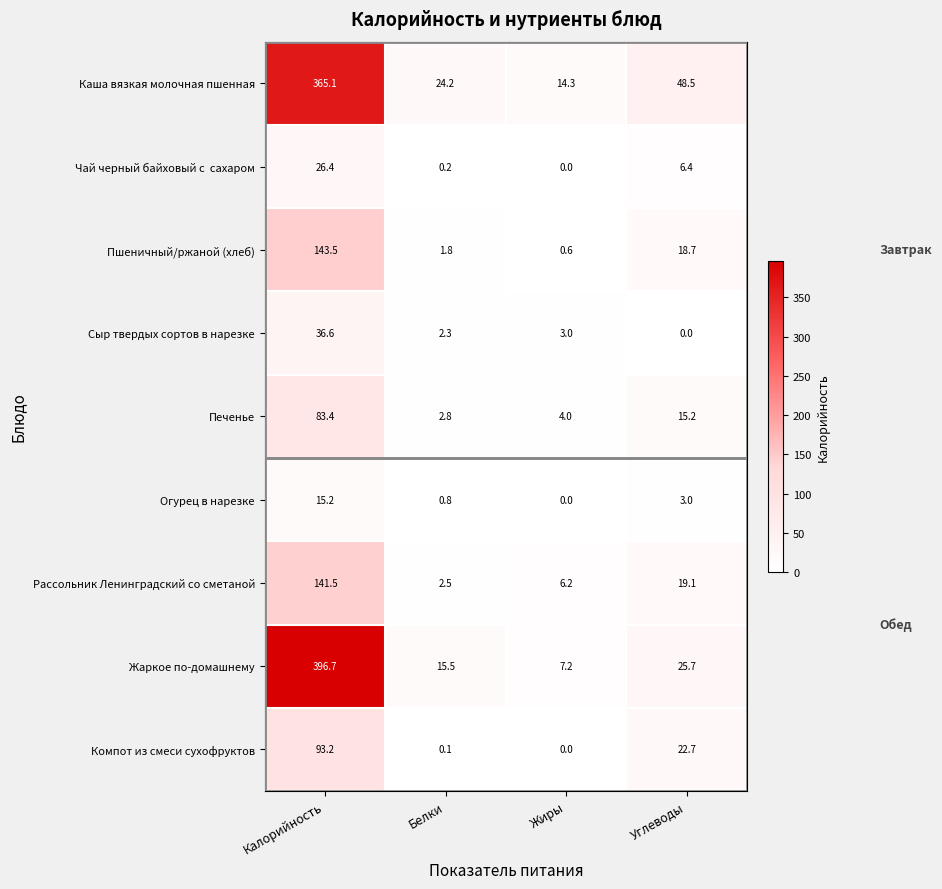

Between Калорийность and Жиры, which series saw the biggest shift?

Жаркое по-домашнему